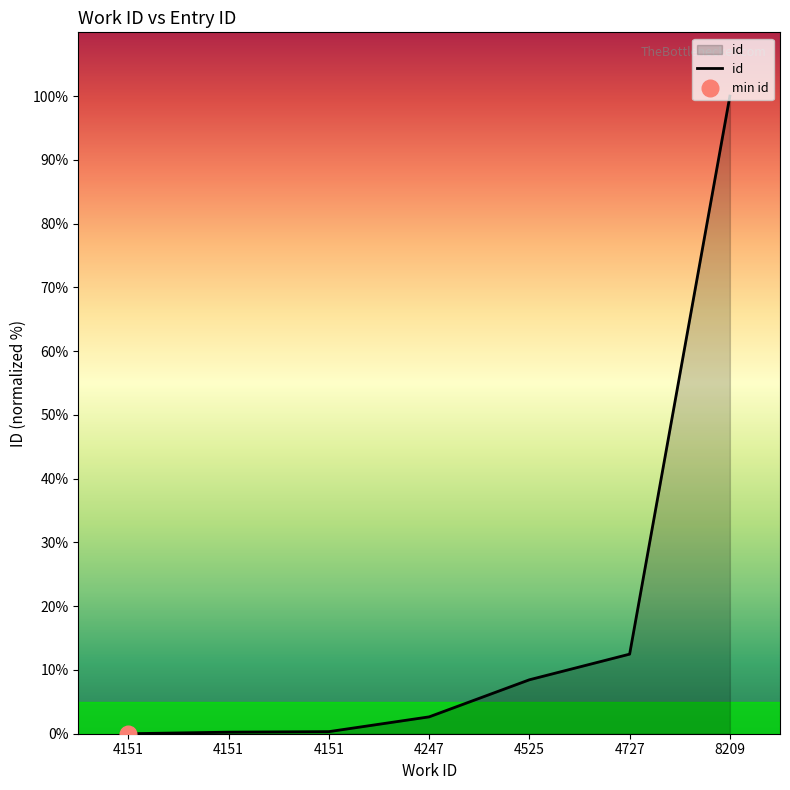

Reading right to left, what are all the values shown in this chart?

100.0	12.5	8.5	2.6	0.3	0.2	0.0